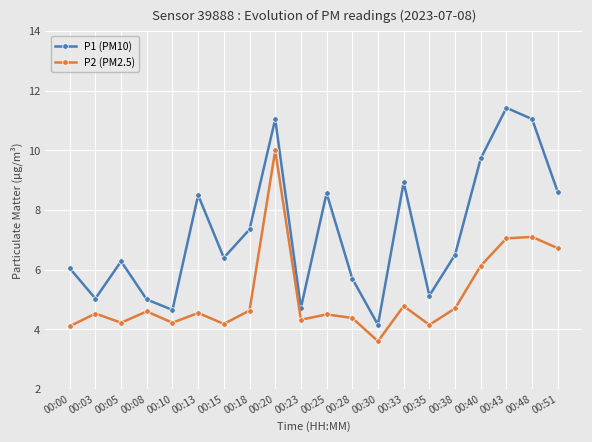

How many values in the P2 (PM2.5) series are below 4?

1